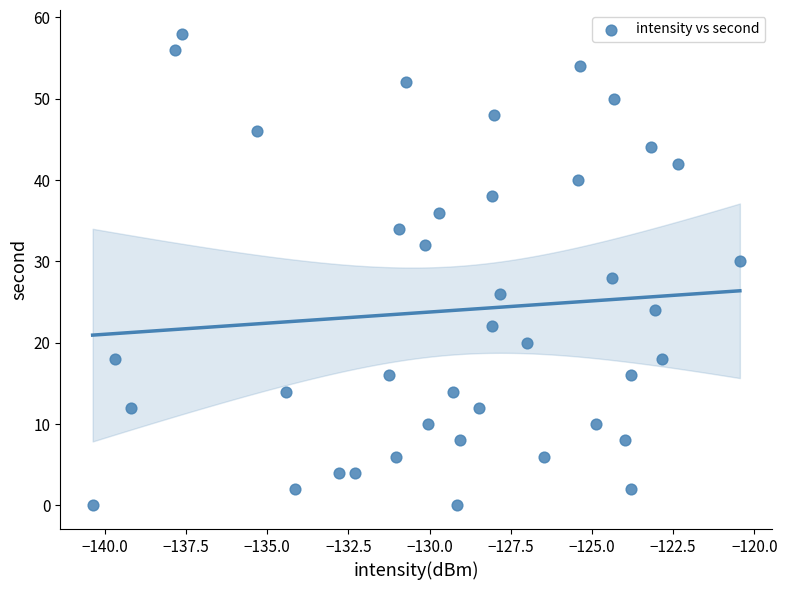

What is the range of Y values (max minus min)?

58